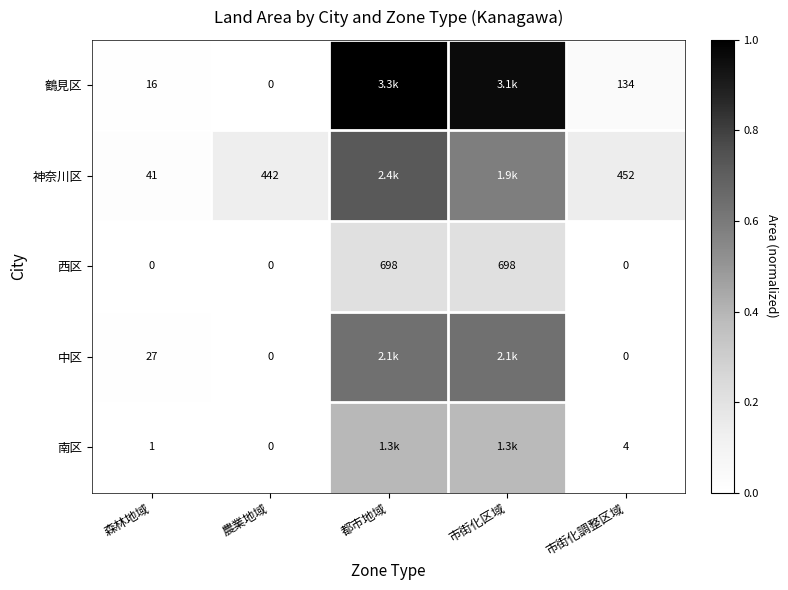

At 森林地域, list the series in order from largest to smallest.

神奈川区, 中区, 鶴見区, 南区, 西区